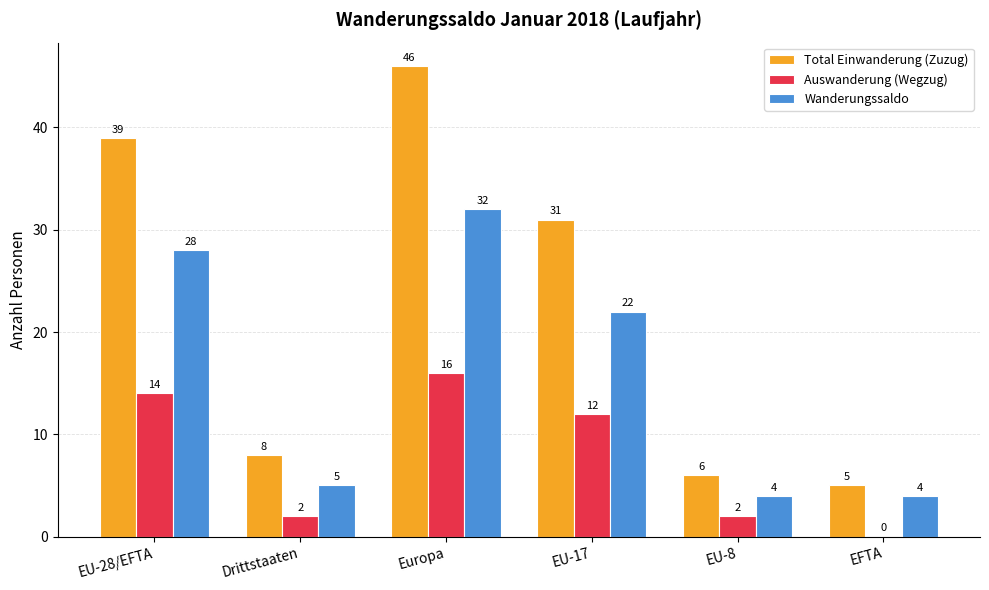

Which label corresponds to the largest value in the chart?

Europa